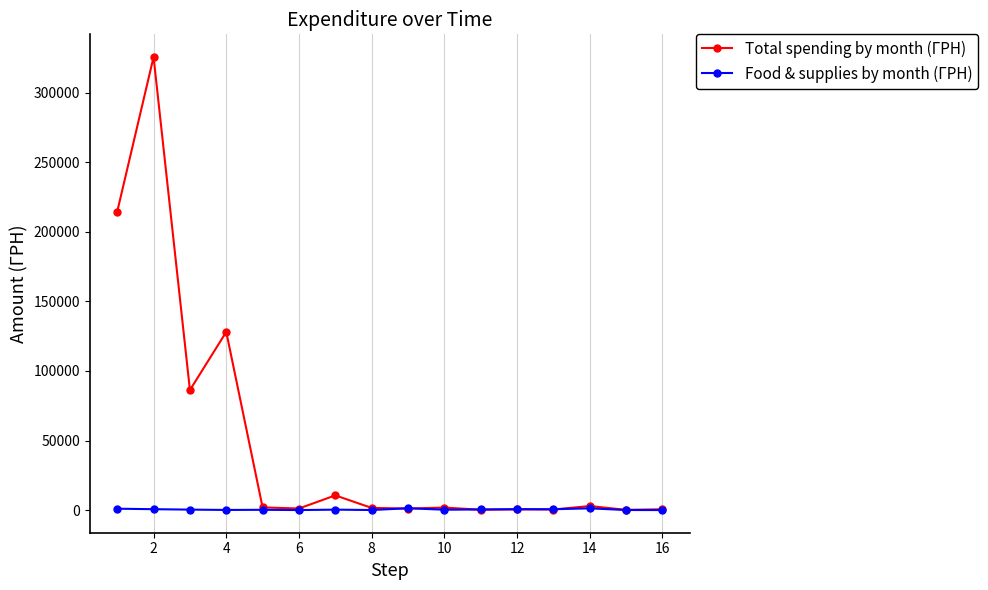

How many values in the Total spending by month (ГРН) series are below 1853?

8